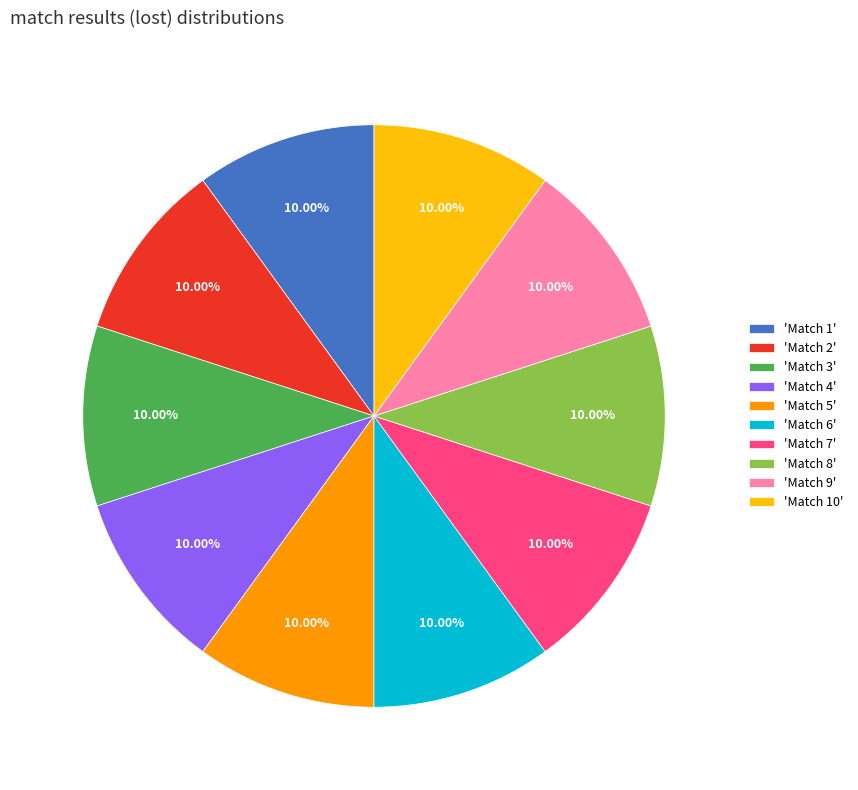

What is the ratio of the value at 'Match 8' to the value at 'Match 2'?

1.0